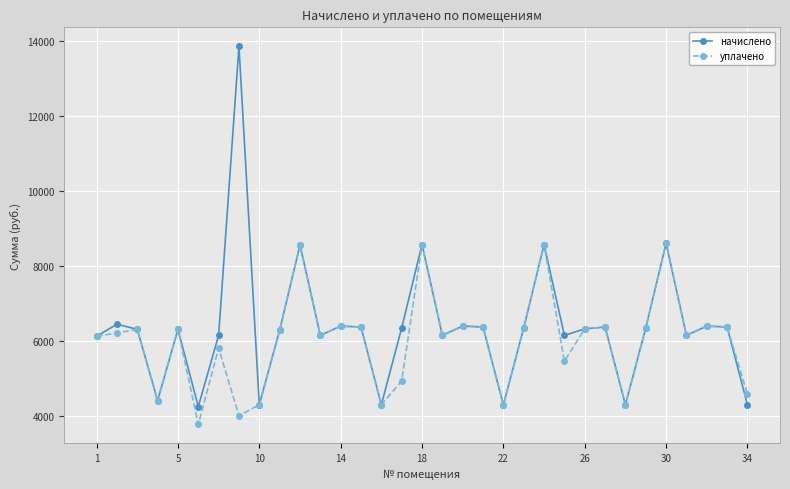

What is the value of the начислено point at the 20th from the left?

6383.9